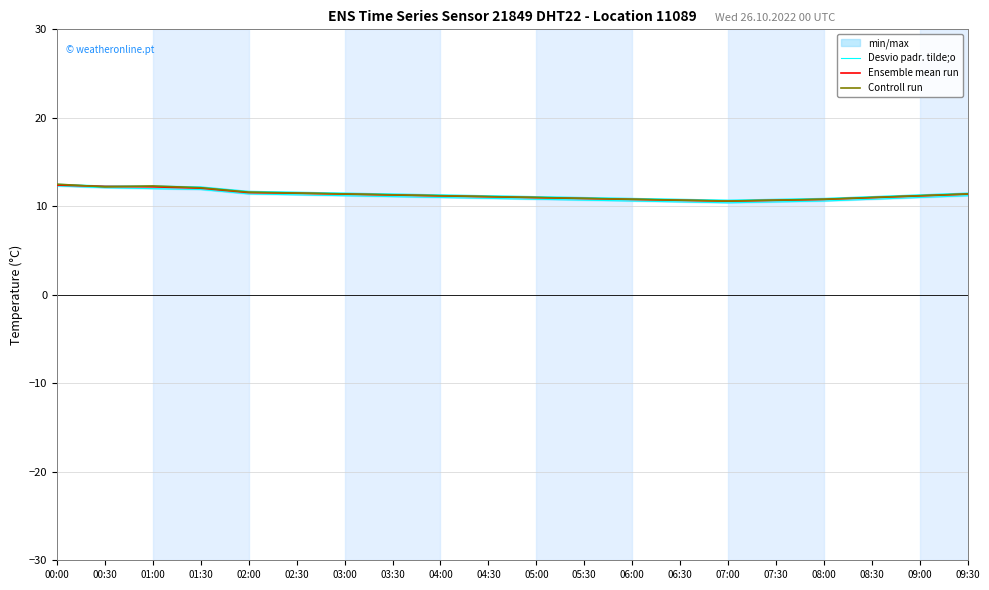

Which series has the largest total across all categories?

Controll run